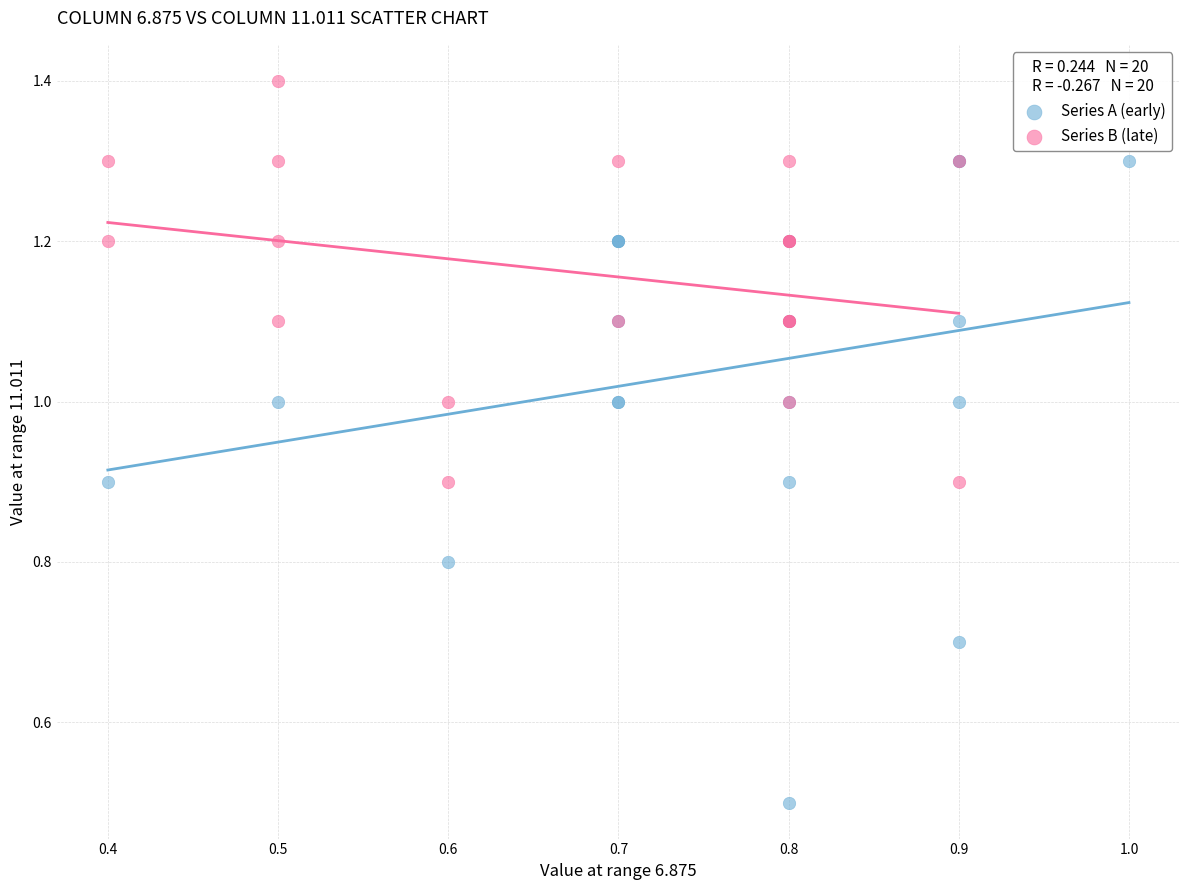

Which series has the largest Y range (max minus min)?

Series A (early)